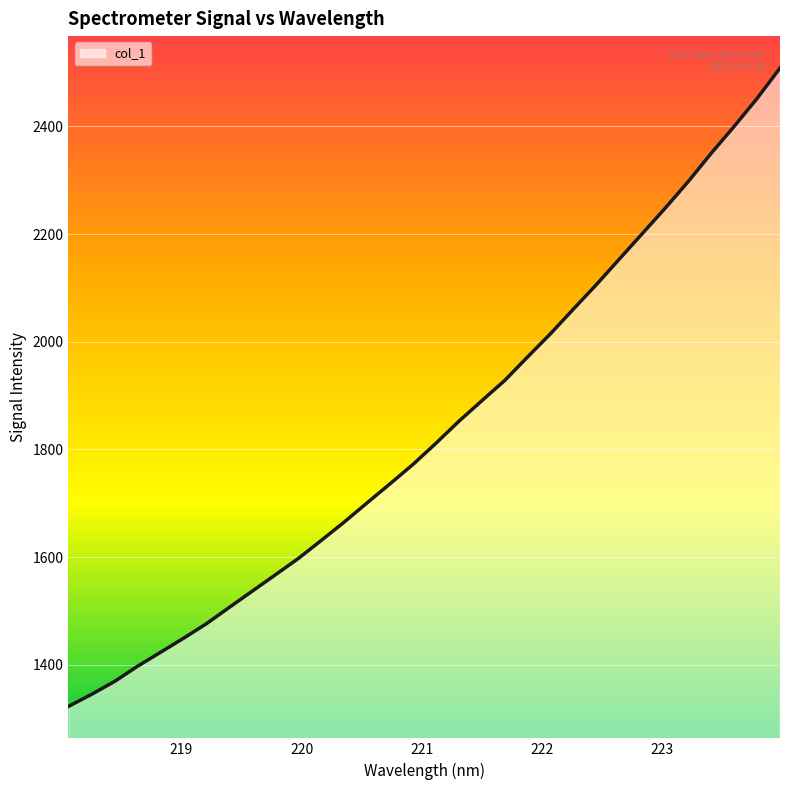

What is the difference between the maximum and minimum values?

1185.7